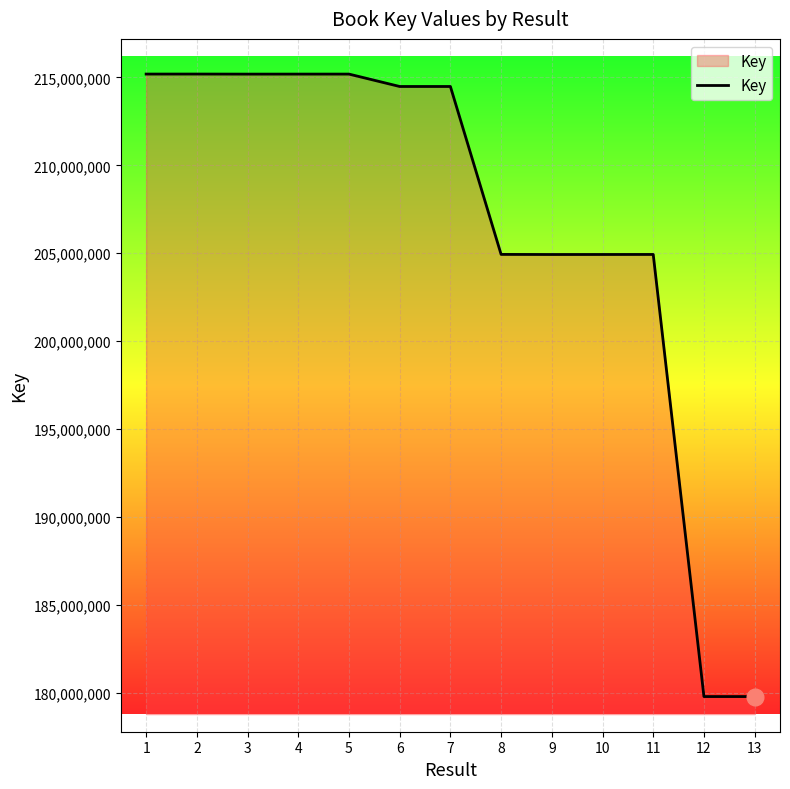

What is the average value?

206477288